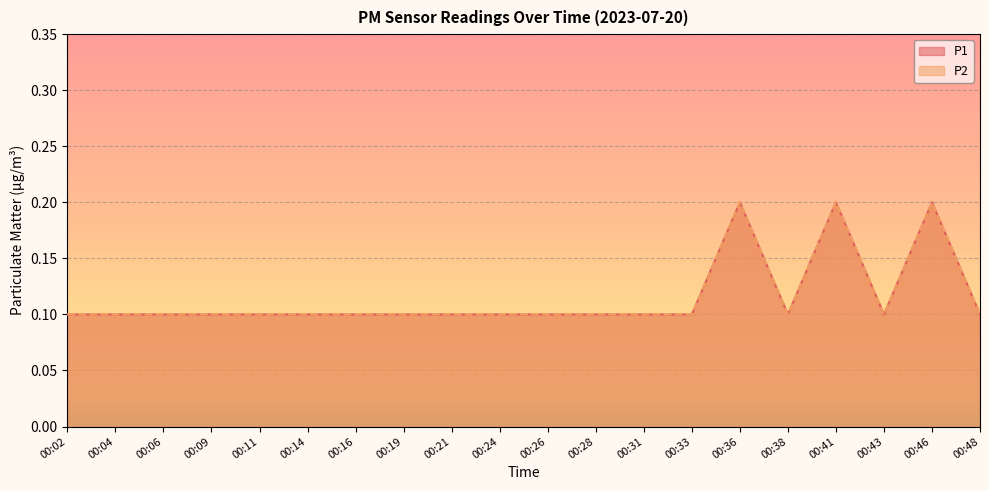

True or false: P2 has more than 2 points higher than both neighbors.

True